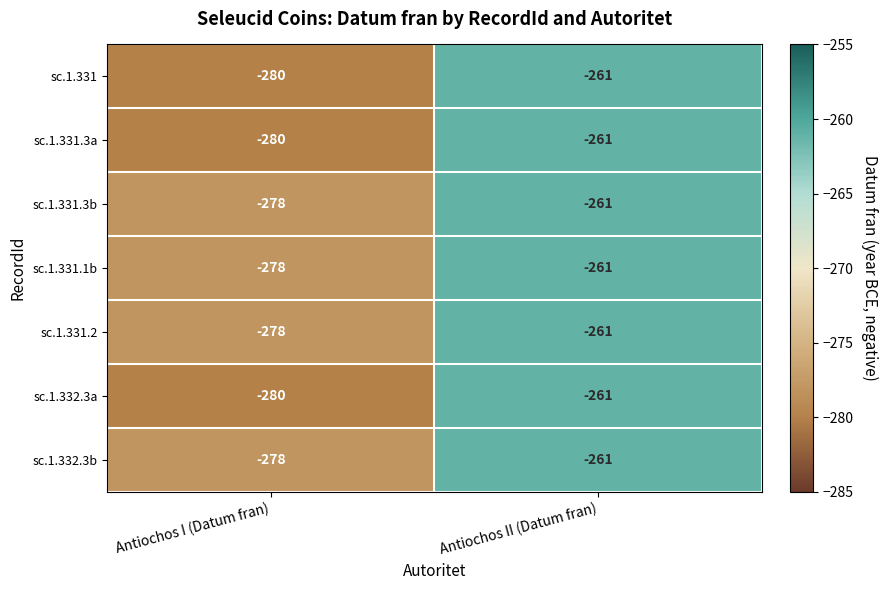

What is the smallest value displayed?

-280